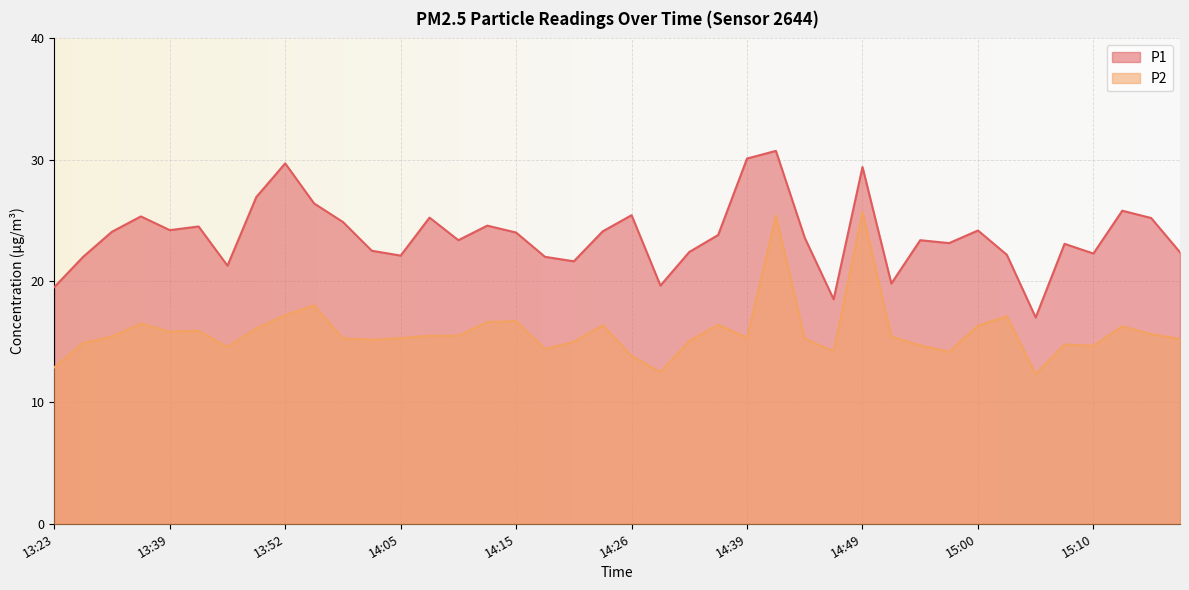

What is the label of the 1st point from the left?

13:23